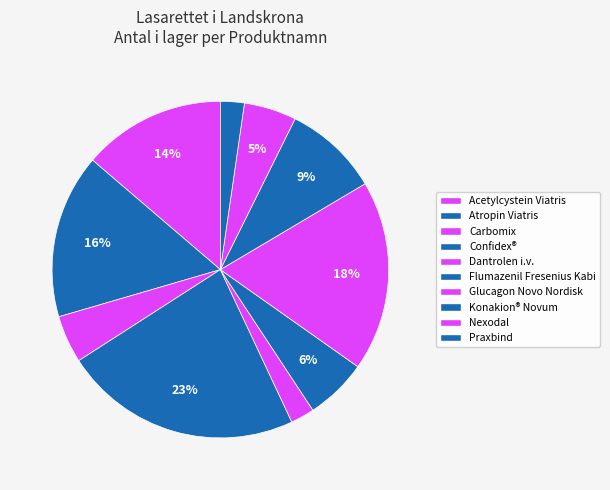

To the nearest percent, what is the average slice percentage?

10%